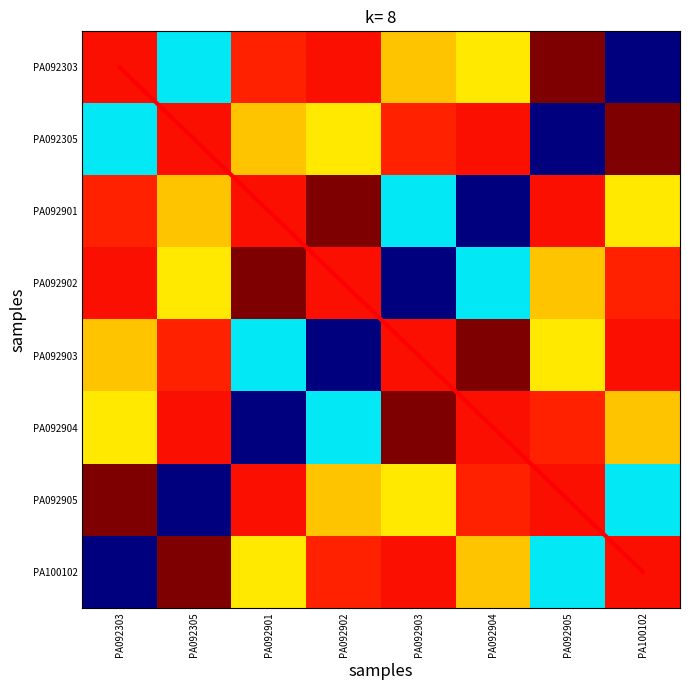

True or false: PA092901 has a value of 7861 at PA092903.

False